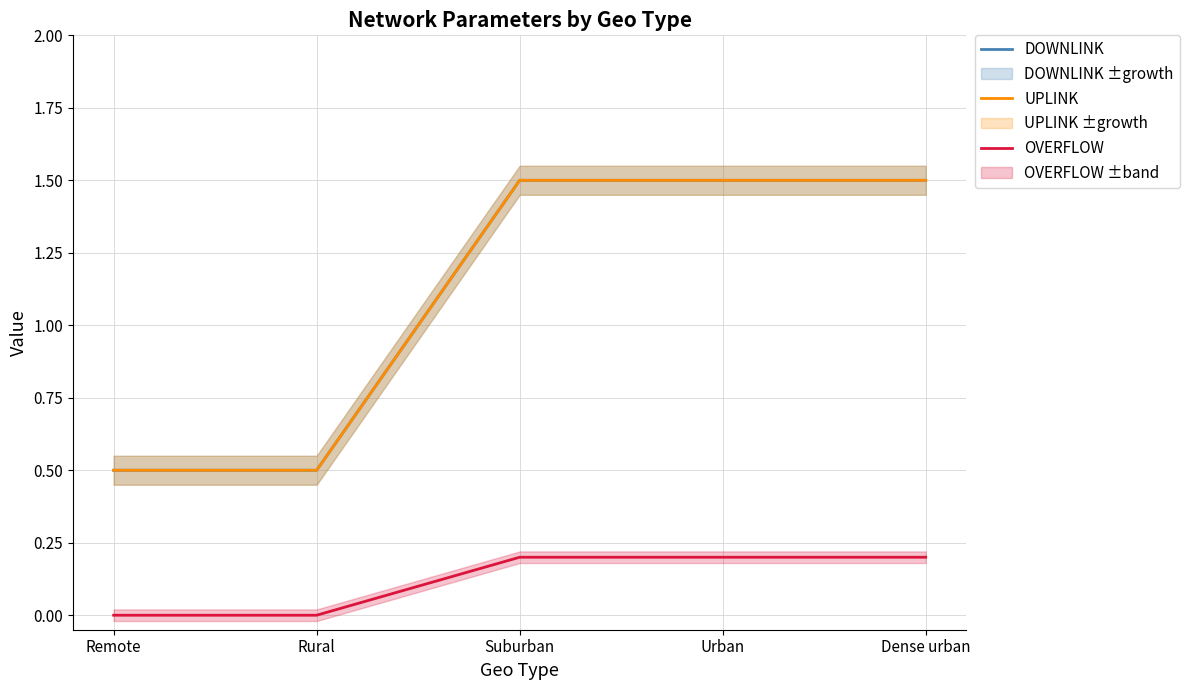

What is the greatest value displayed?

1.5